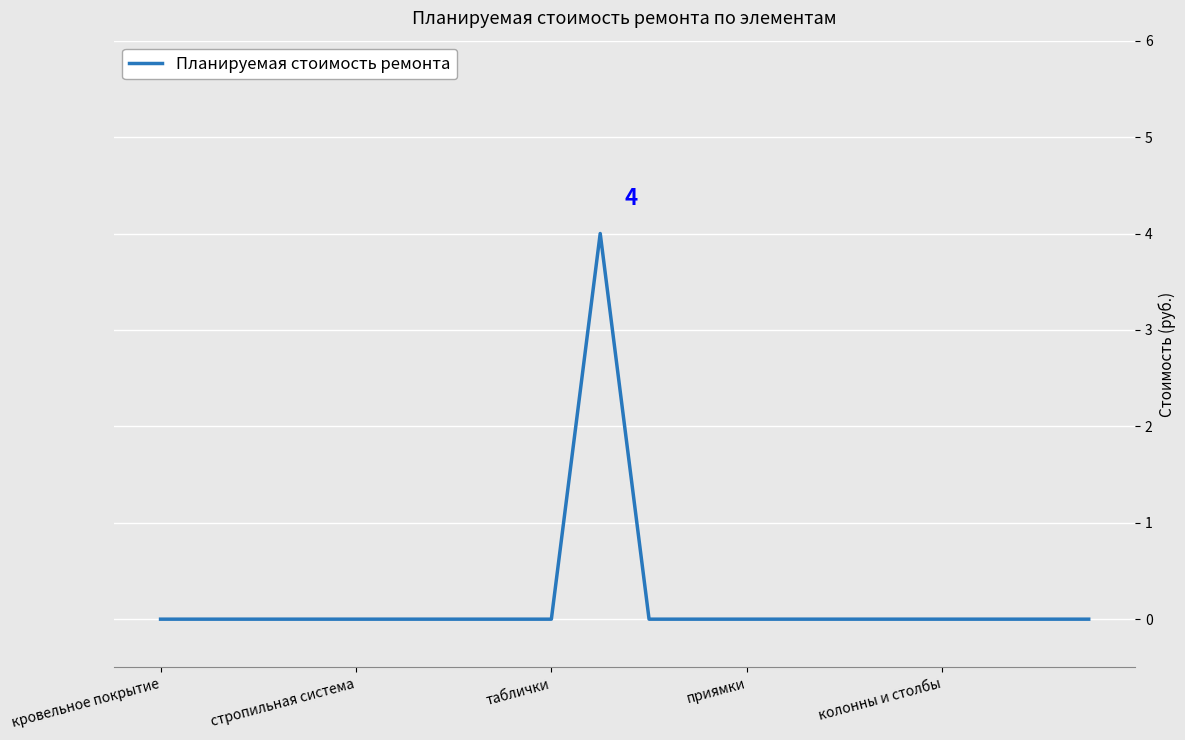

How many values are between 0 and 1?

19